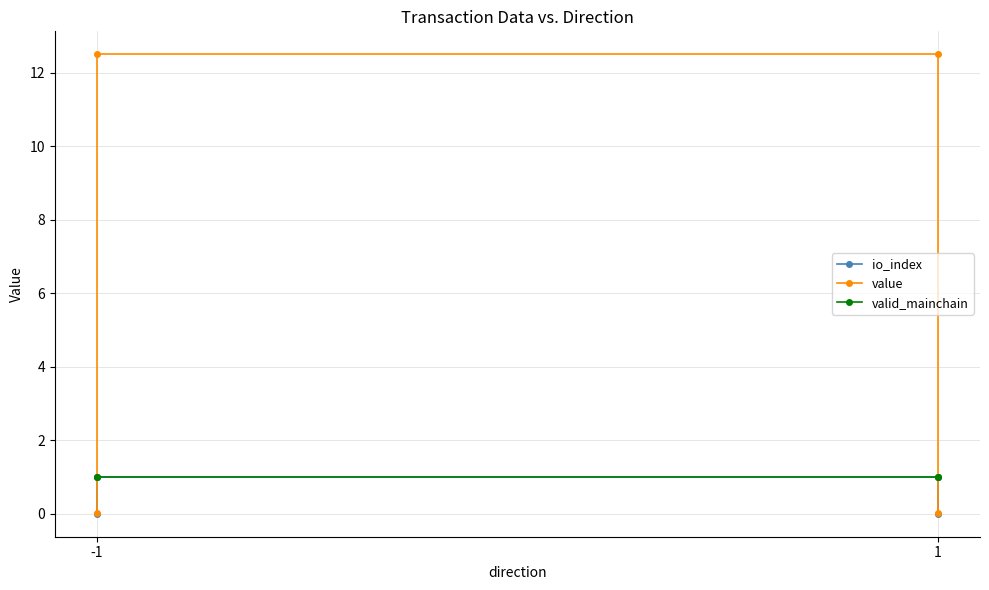

What are all the series names shown in the legend?

io_index, value, valid_mainchain